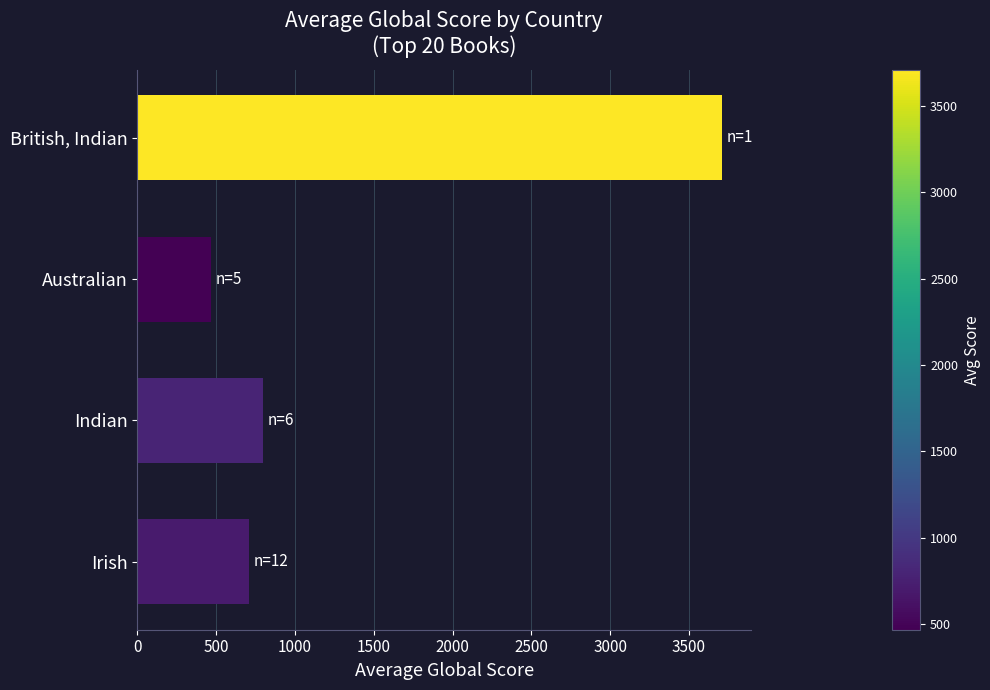

Reading bottom to top, what are all the values shown in this chart?

Irish=706	Indian=794	Australian=469	British, Indian=3707